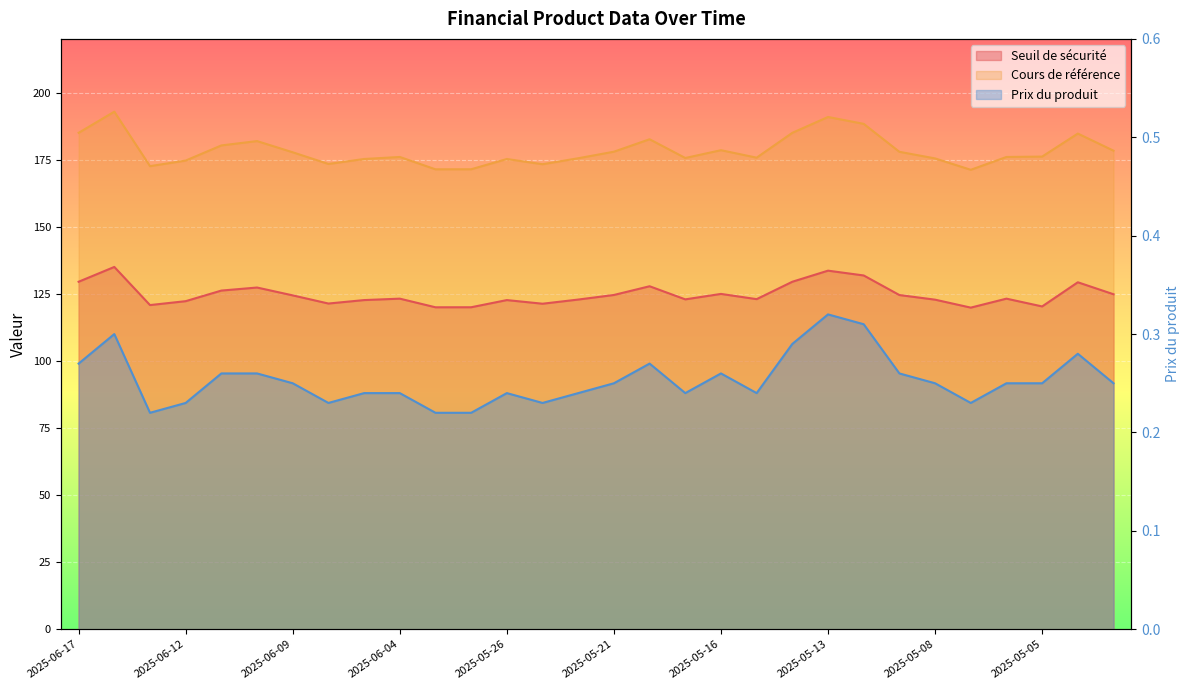

At which label is Seuil de sécurité closest to 127?

2025-06-10